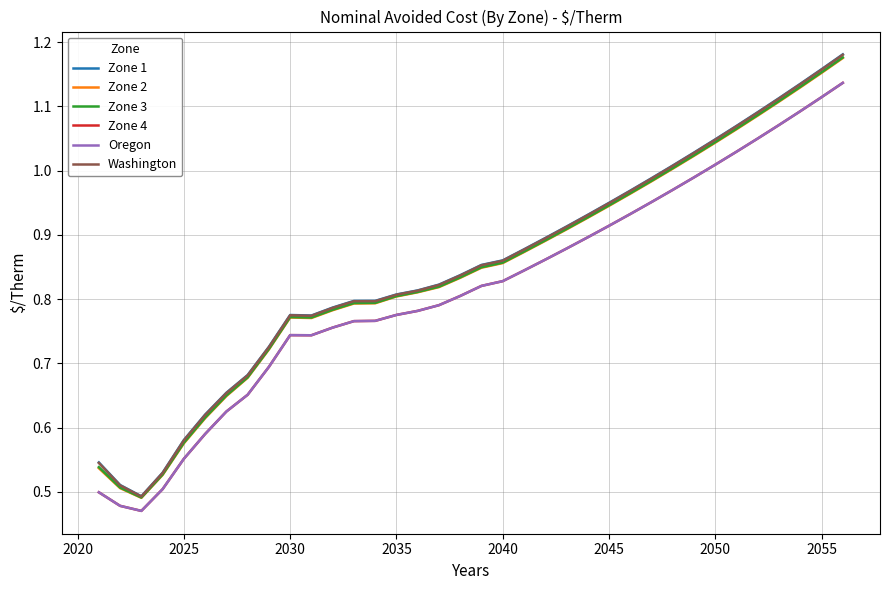

True or false: Oregon and Zone 4 cross at least once.

False